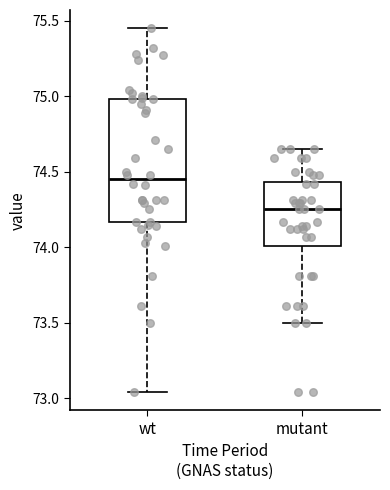

Which box is the tallest, from its lower edge to its upper edge?

wt